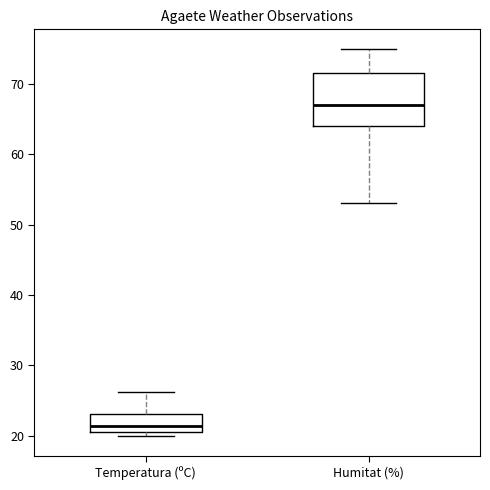

Where is the lower edge of the box for Humitat (%) on the y-axis? The values are not printed on the chart, so give them approximately, as read against the axis.

64